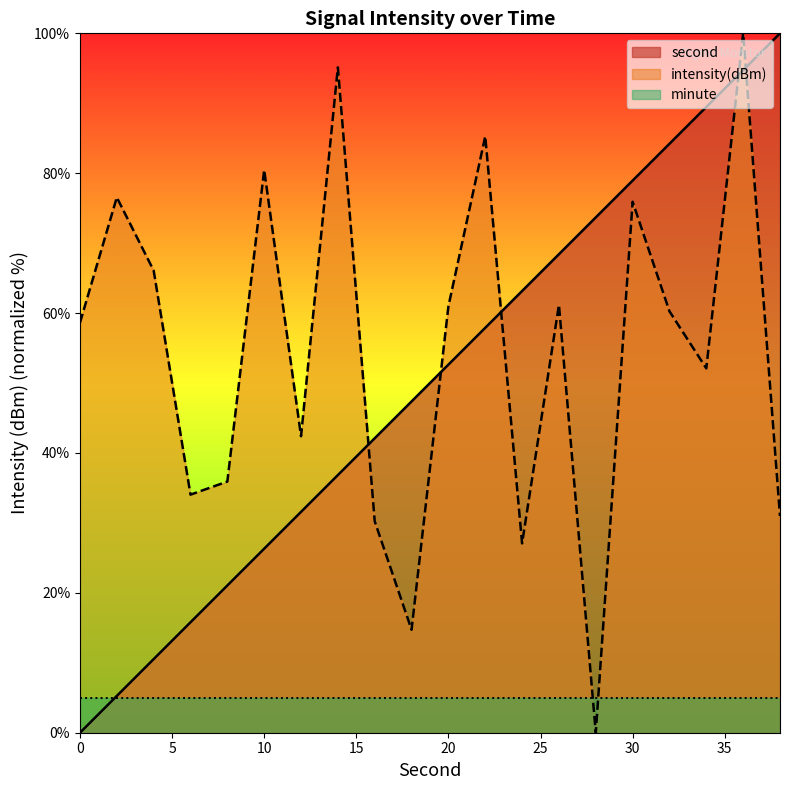

Which series has the largest range (max minus min)?

second